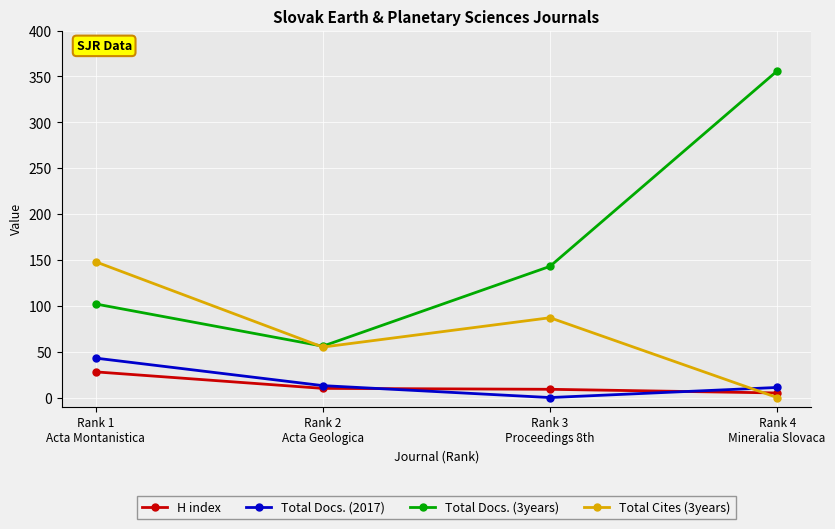

What are all the series names shown in the legend?

H index, Total Docs. (2017), Total Docs. (3years), Total Cites (3years)